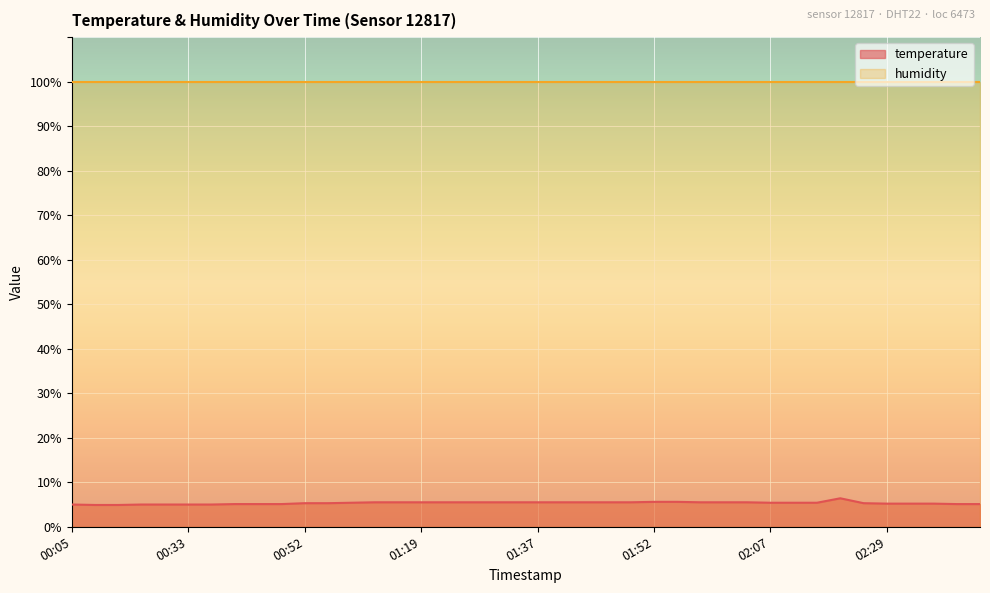

Is it true that the value at 00:40 is 5.1?

True